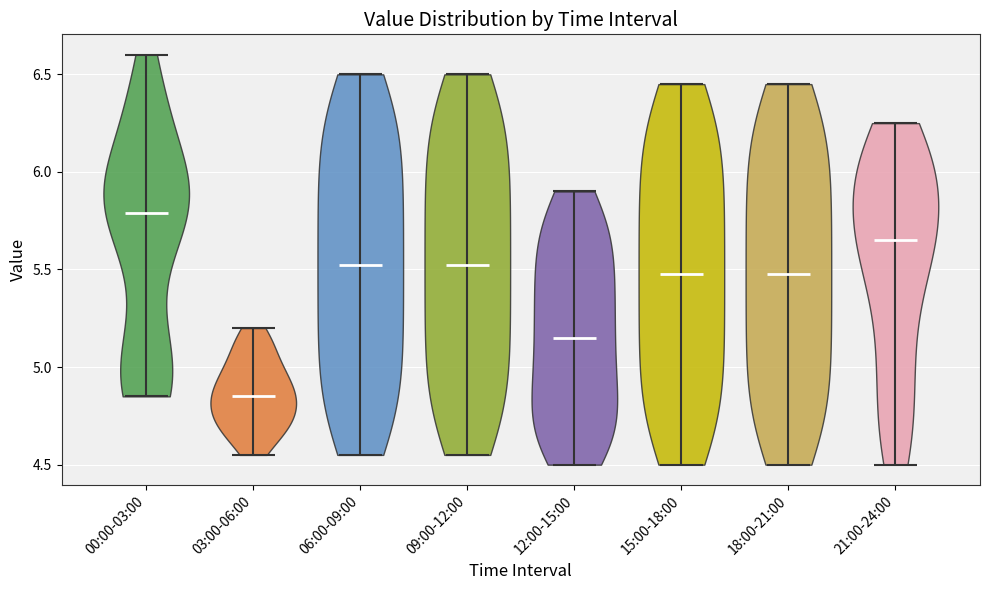

Reading left to right, read every violin against the y-axis: where its median line is, and the lowest and highest points it reaches. The values are not printed on the chart, so give them approximately, as read against the axis.

00:00-03:00: median line 5.80, lowest point 4.85, highest point 6.60
03:00-06:00: median line 4.85, lowest point 4.55, highest point 5.20
06:00-09:00: median line 5.55, lowest point 4.55, highest point 6.50
09:00-12:00: median line 5.55, lowest point 4.55, highest point 6.50
12:00-15:00: median line 5.15, lowest point 4.50, highest point 5.90
15:00-18:00: median line 5.50, lowest point 4.50, highest point 6.45
18:00-21:00: median line 5.50, lowest point 4.50, highest point 6.45
21:00-24:00: median line 5.65, lowest point 4.50, highest point 6.25